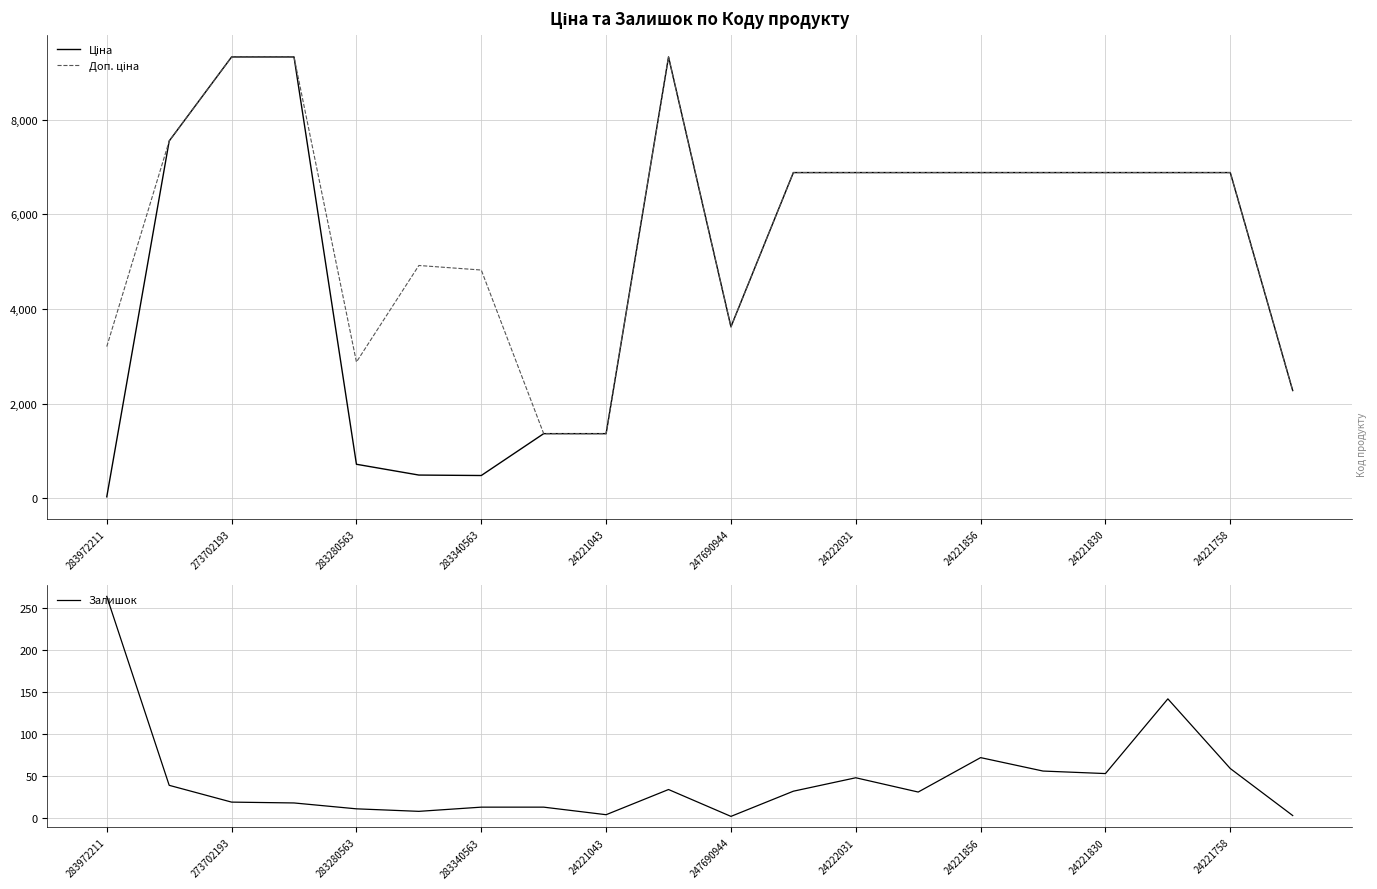

What is the spread (max minus min) of values at 11?

6847.5